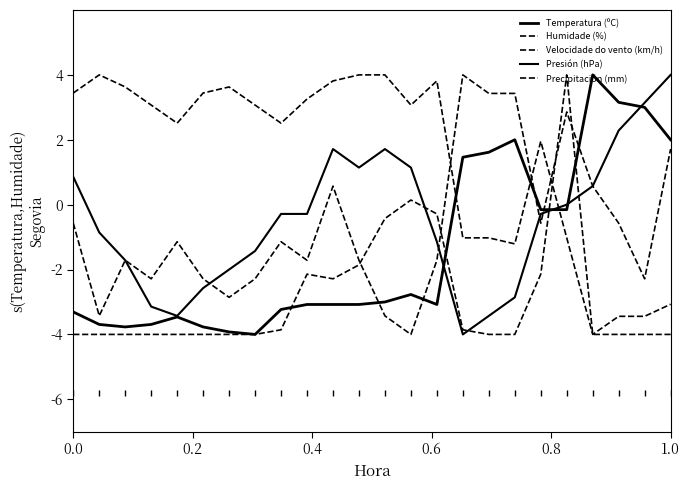

What is the sum of all Temperatura (ºC) values?

-34.0